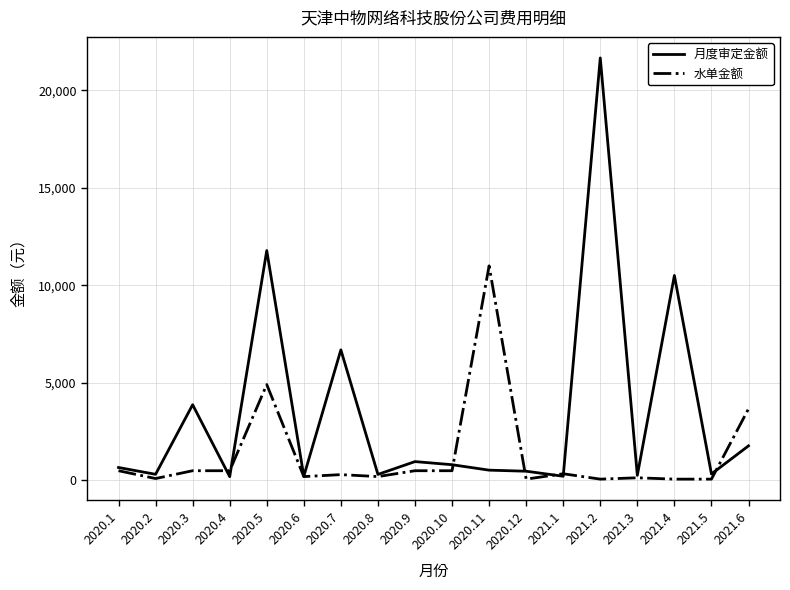

What position from the left is 2020.4?

4